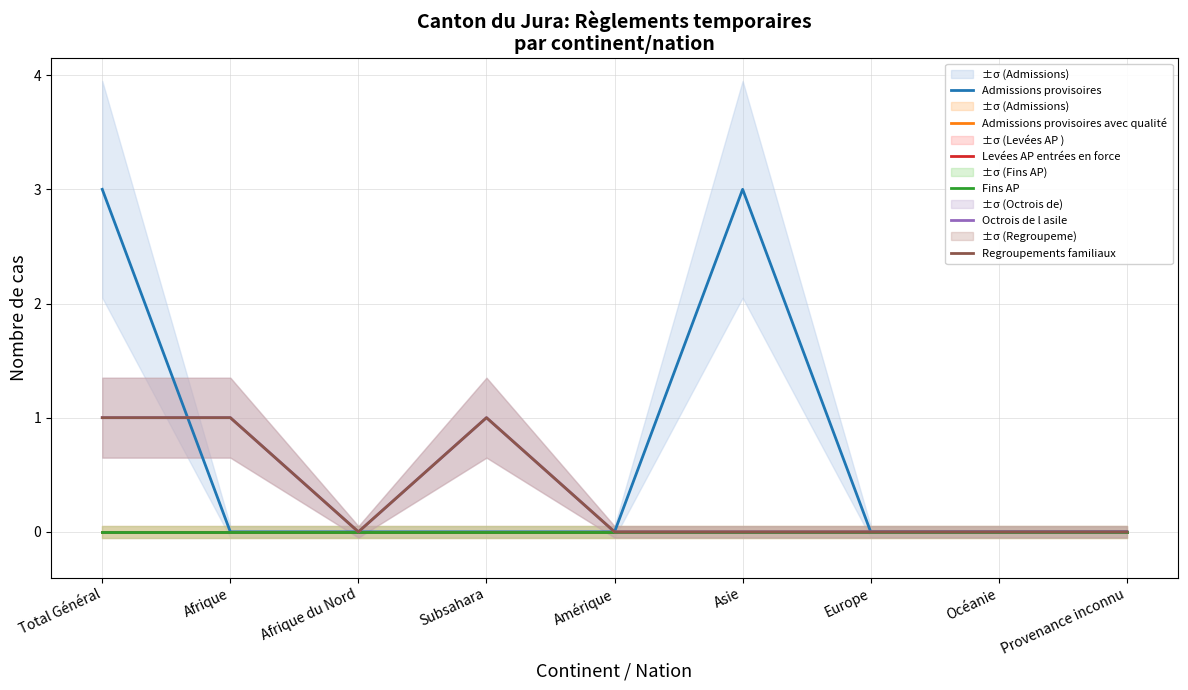

Reading left to right, transcribe all the data shown in this chart.

Admissions provisoires: Total Général=3	Afrique=0	Afrique du Nord=0	Subsahara=0	Amérique=0	Asie=3	Europe=0	Océanie=0	Provenance inconnu=0
Admissions provisoires avec qualité: Total Général=0	Afrique=0	Afrique du Nord=0	Subsahara=0	Amérique=0	Asie=0	Europe=0	Océanie=0	Provenance inconnu=0
Levées AP entrées en force: Total Général=0	Afrique=0	Afrique du Nord=0	Subsahara=0	Amérique=0	Asie=0	Europe=0	Océanie=0	Provenance inconnu=0
Fins AP: Total Général=0	Afrique=0	Afrique du Nord=0	Subsahara=0	Amérique=0	Asie=0	Europe=0	Océanie=0	Provenance inconnu=0
Octrois de l asile: Total Général=1	Afrique=1	Afrique du Nord=0	Subsahara=1	Amérique=0	Asie=0	Europe=0	Océanie=0	Provenance inconnu=0
Regroupements familiaux: Total Général=1	Afrique=1	Afrique du Nord=0	Subsahara=1	Amérique=0	Asie=0	Europe=0	Océanie=0	Provenance inconnu=0